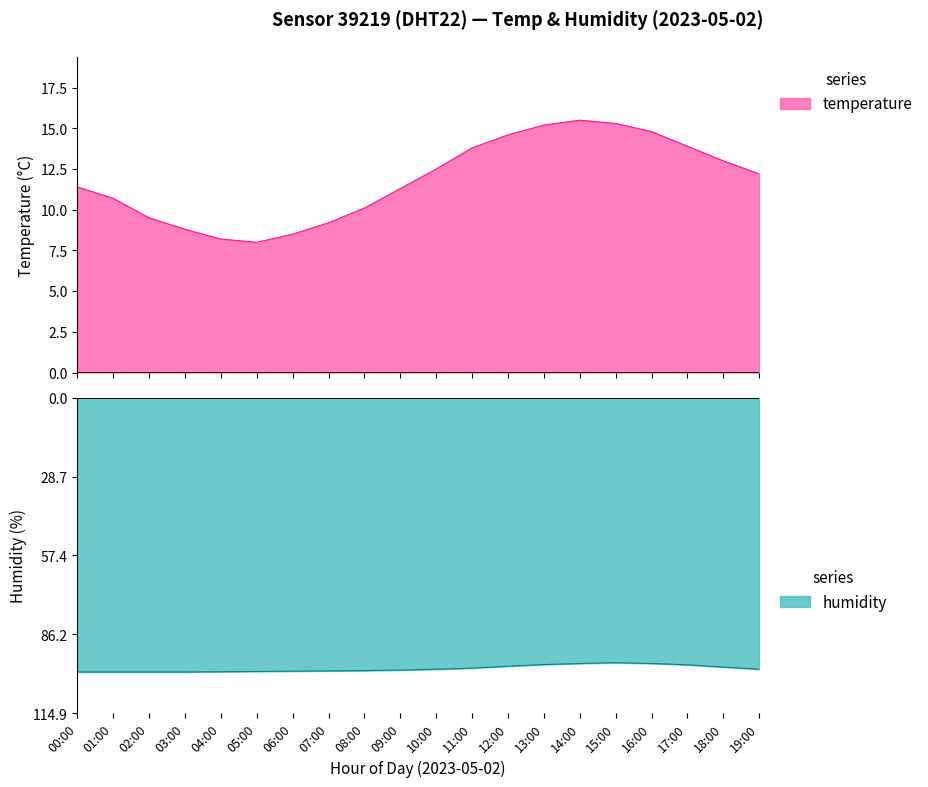

What is the difference between the humidity values at 04:00 and 14:00?

3.0